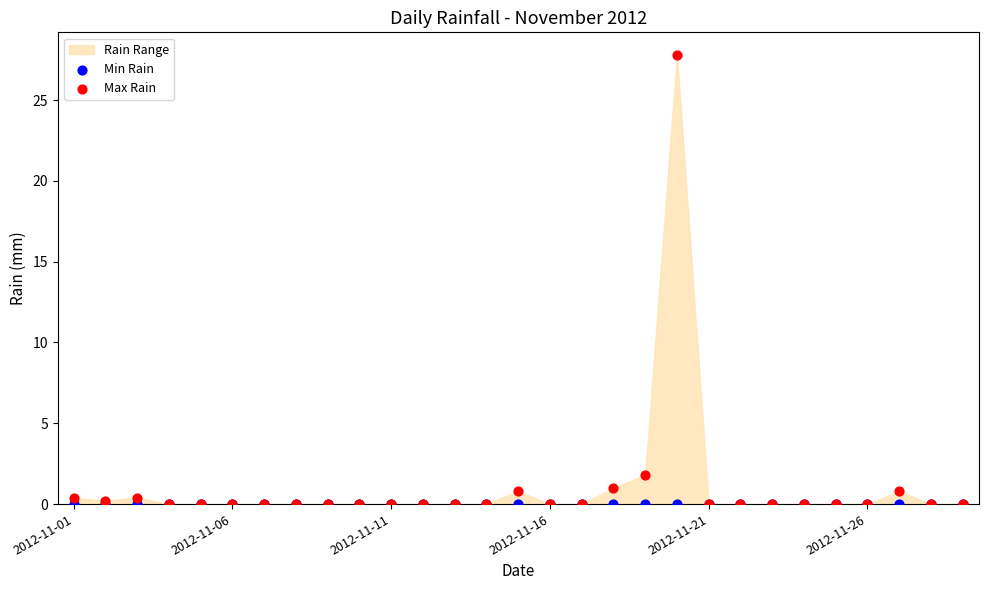

Across all series, what Y value is closest to 13?

1.8